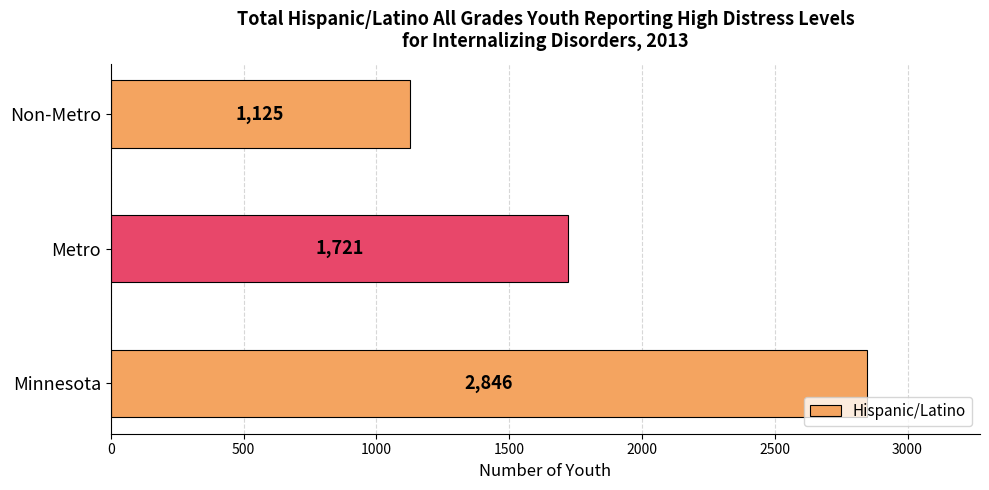

Count the values in the range 1125 to 2846.

3